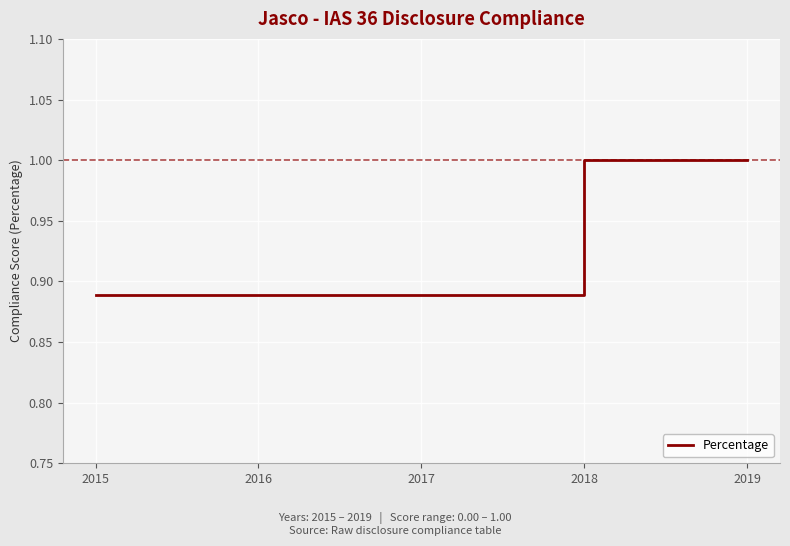

What is the greatest value displayed?

1.0